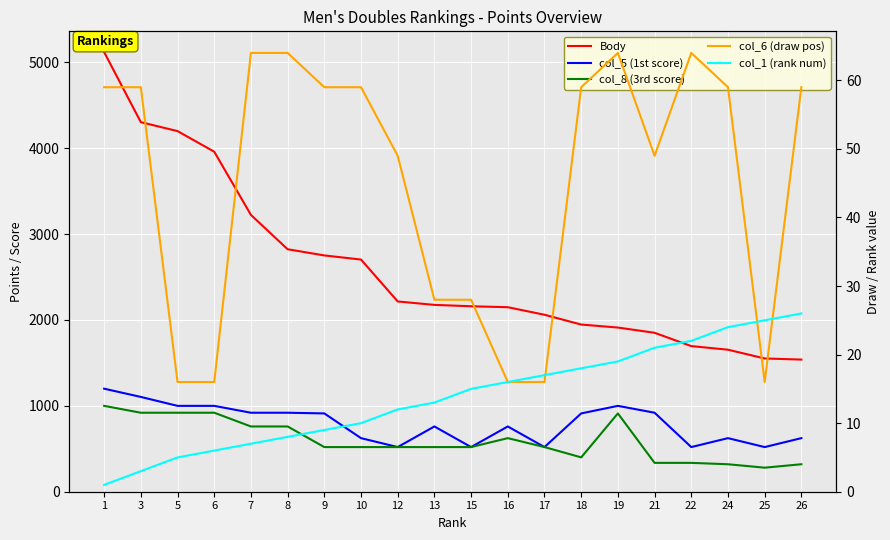

True or false: Body has a value of 2176 at 13.

True